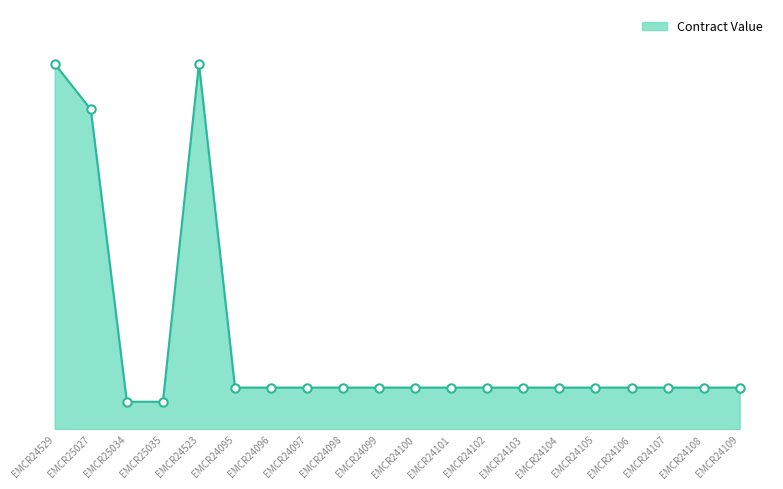

How many points are higher than both their immediate neighbors (excluding endpoints)?

1